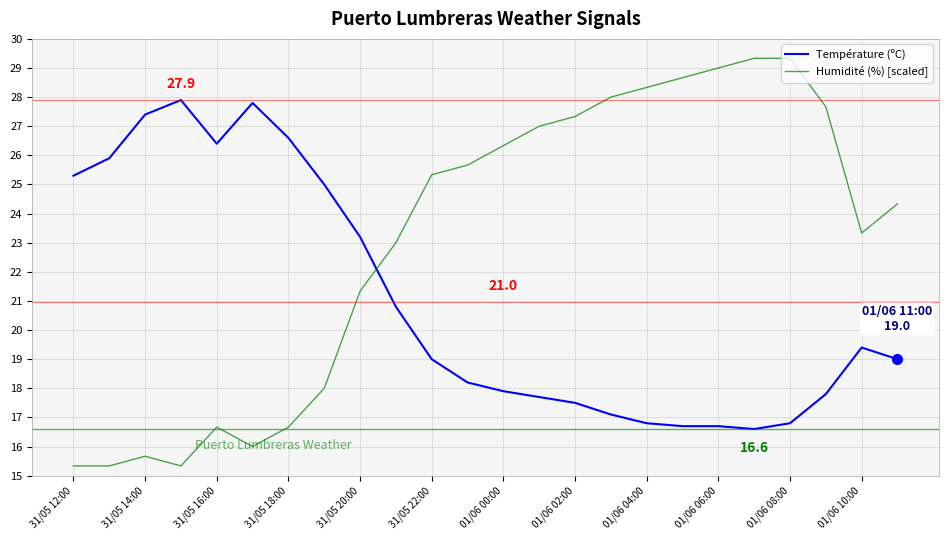

What is the highest value of the Humidité (%) [scaled] series?

29.3